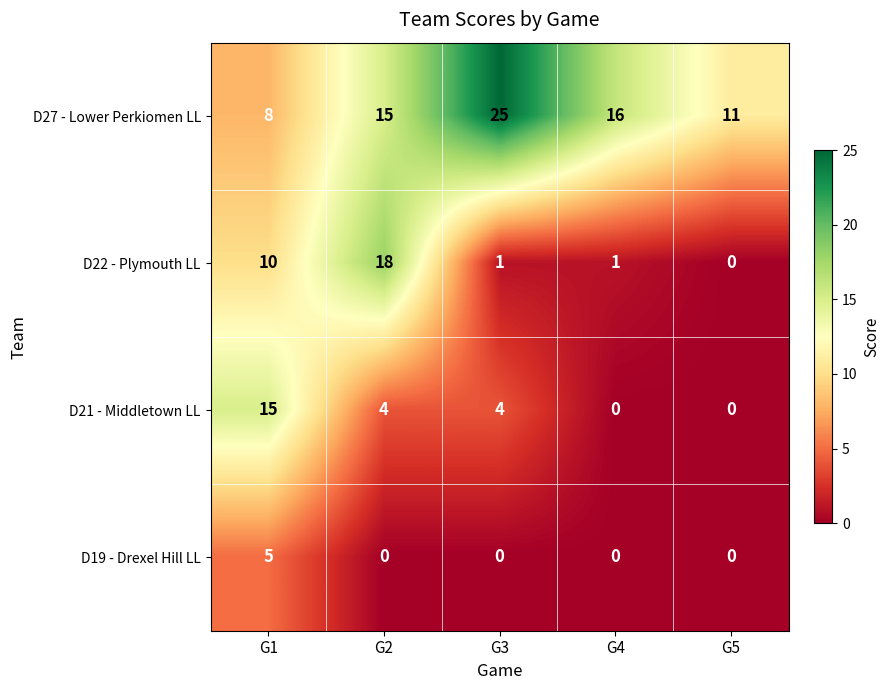

Reading right to left, transcribe all the data shown in this chart.

D27 - Lower Perkiomen LL: 11	16	25	15	8
D22 - Plymouth LL: 0	1	1	18	10
D21 - Middletown LL: 0	0	4	4	15
D19 - Drexel Hill LL: 0	0	0	0	5